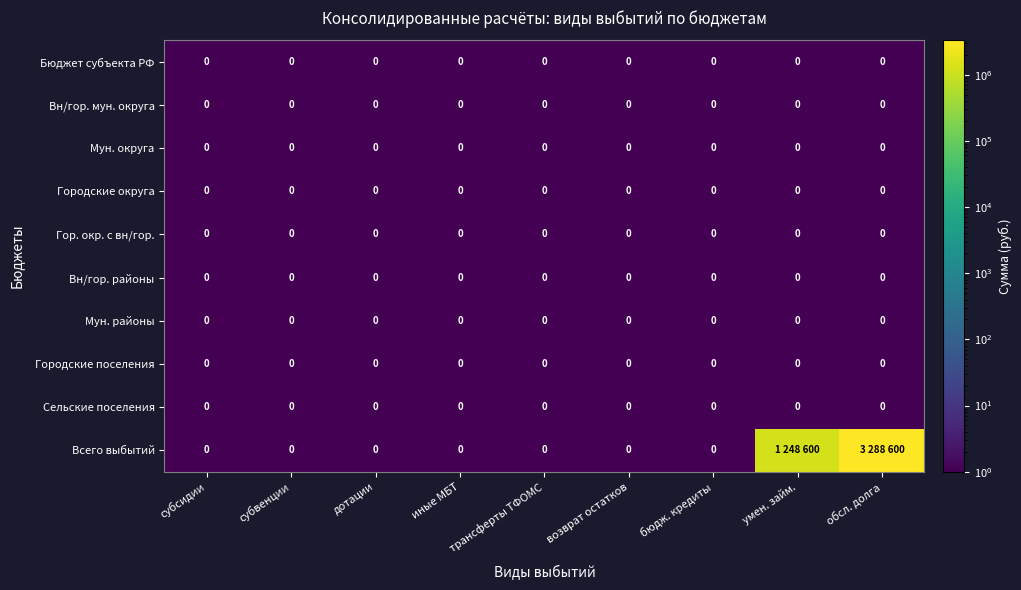

The Мун. округа series shows 1 at дотации. True or false?

False